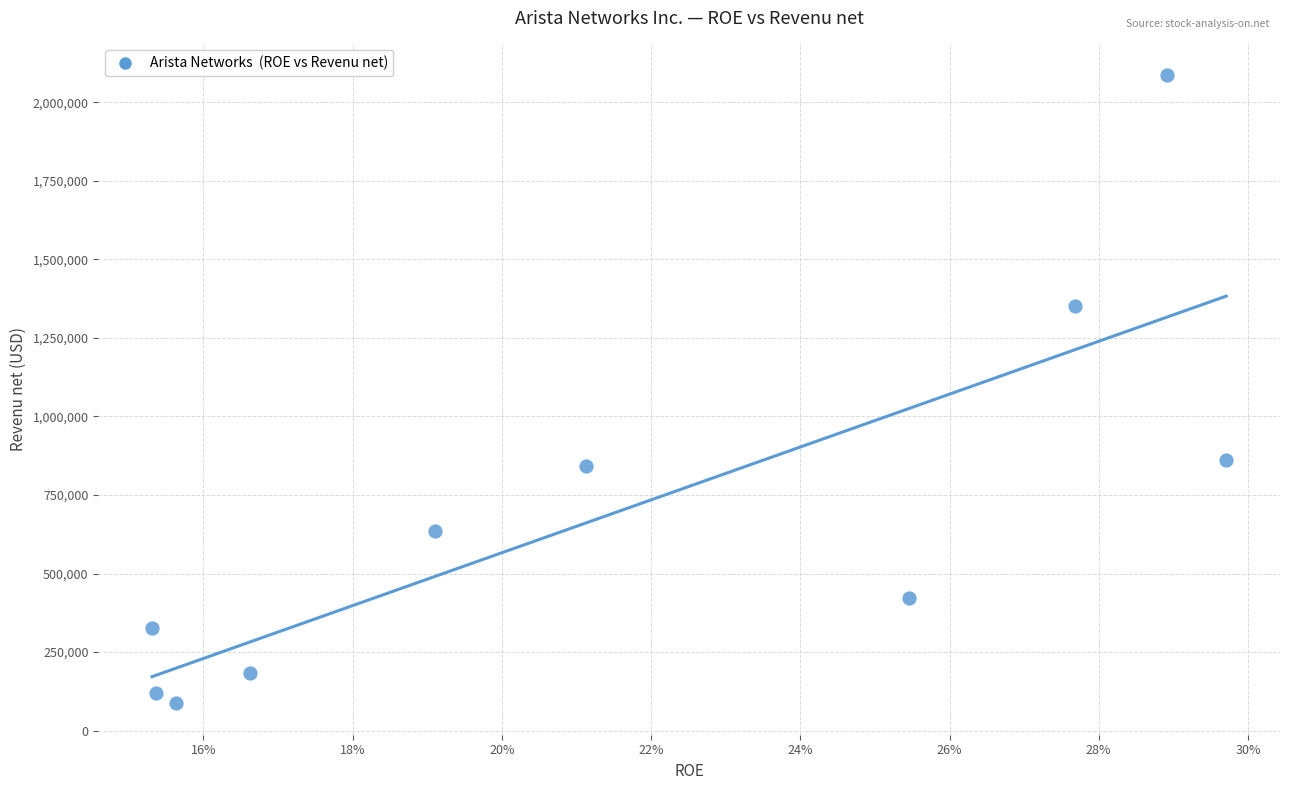

What is the range of Y values (max minus min)?

2000471